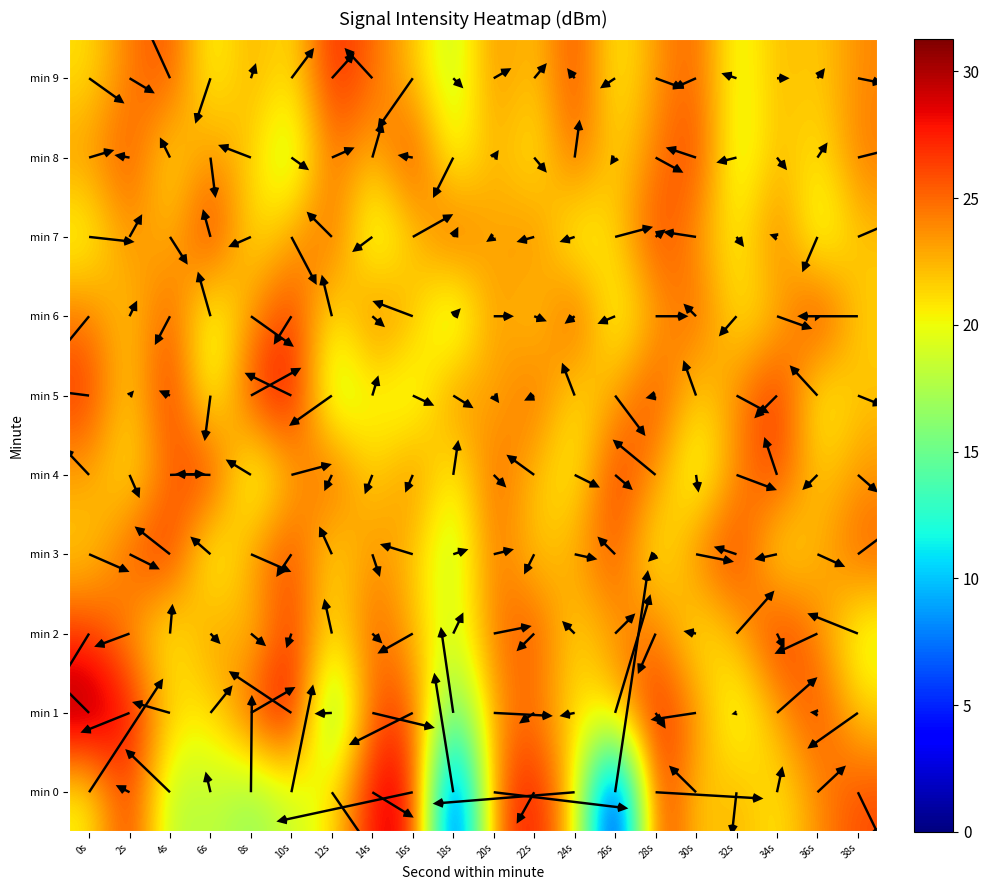

At 28s, list the series in order from smallest to largest.

3, 6, 4, 9, 8, 2, 5, 7, 1, 0